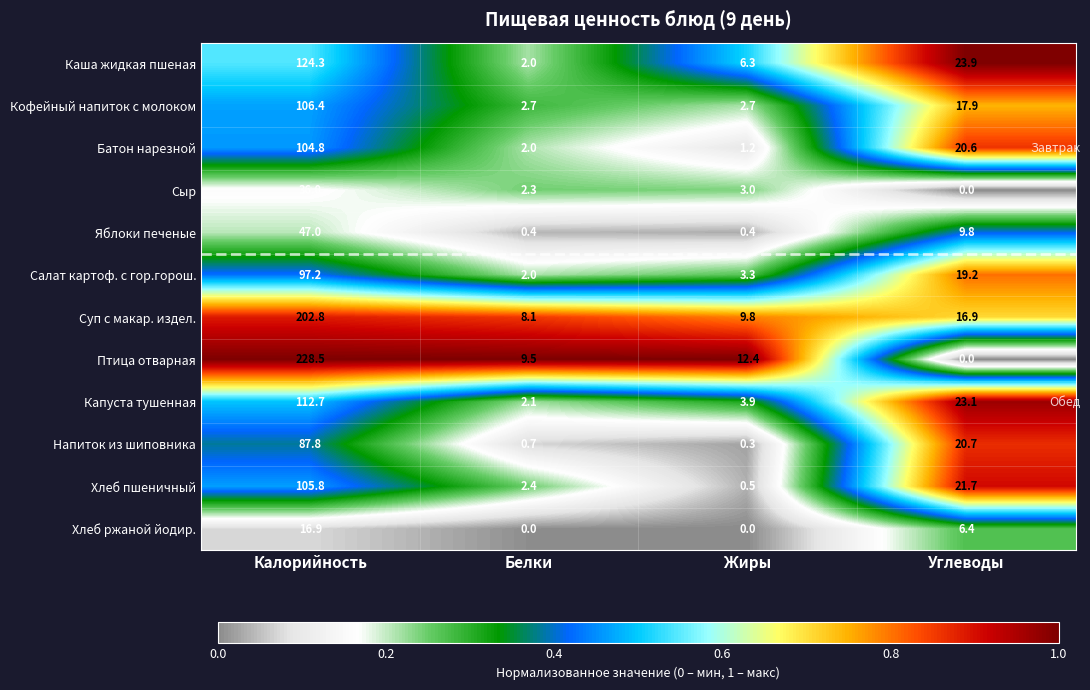

What is the minimum value for Хлеб пшеничный?

0.5